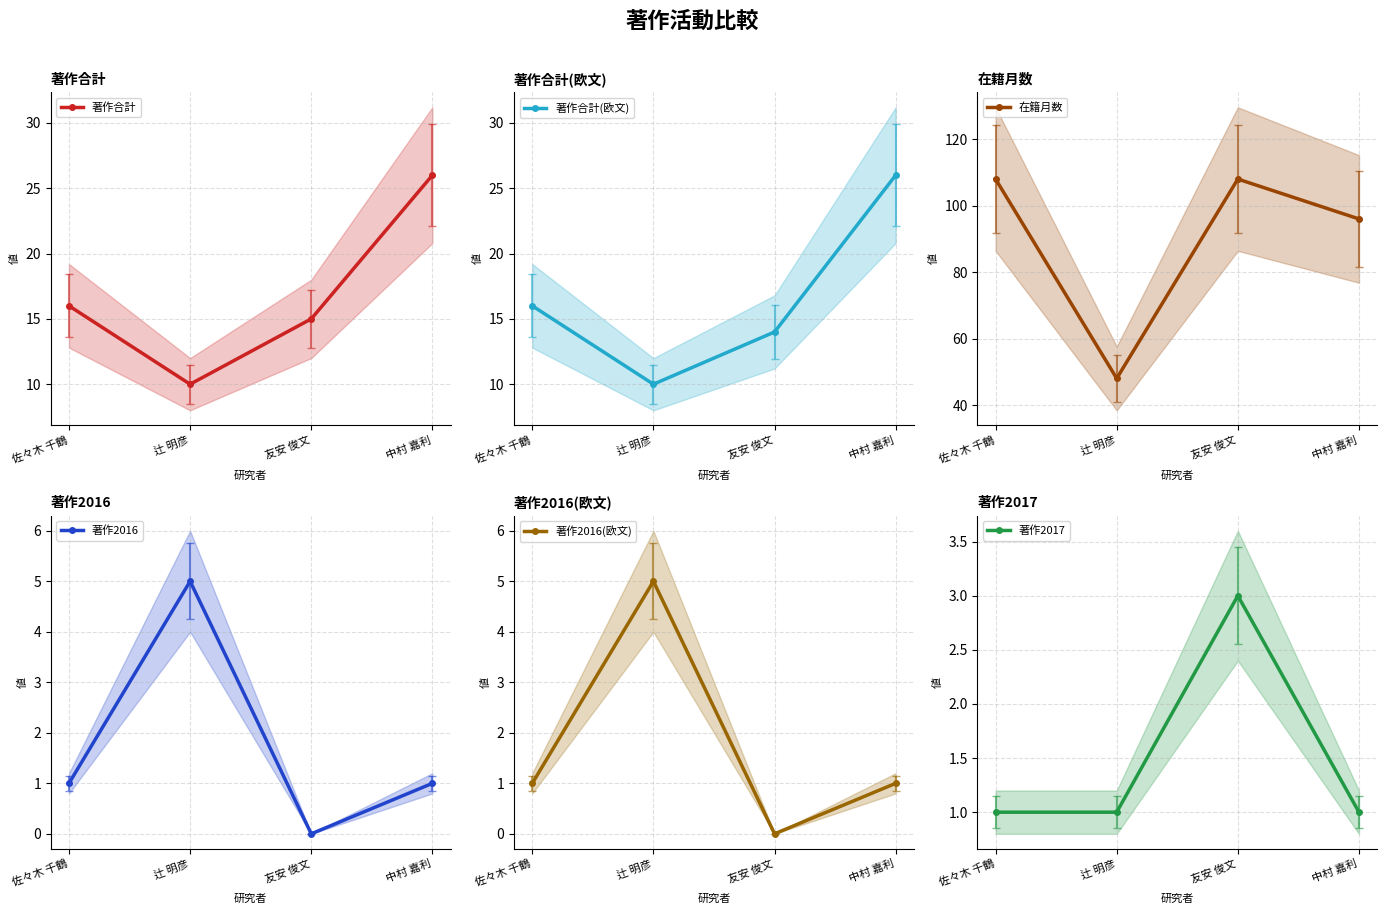

What is the average value of the 著作合計(欧文) series?

16